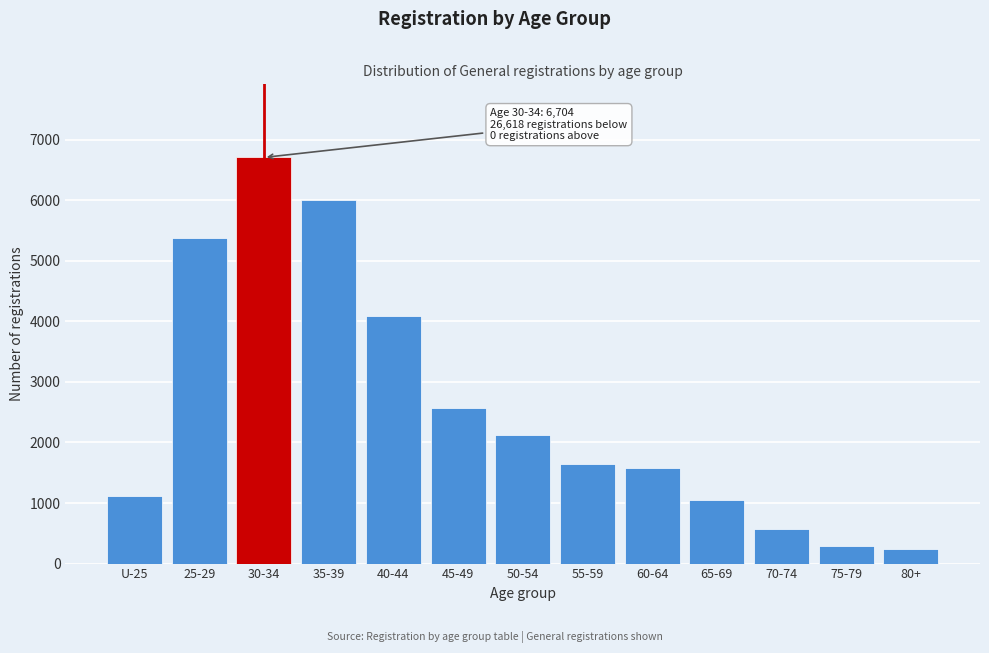

Reading left to right, transcribe all the data shown in this chart.

U-25=1110	25-29=5375	30-34=6704	35-39=5999	40-44=4080	45-49=2566	50-54=2129	55-59=1636	60-64=1575	65-69=1051	70-74=565	75-79=290	80+=242